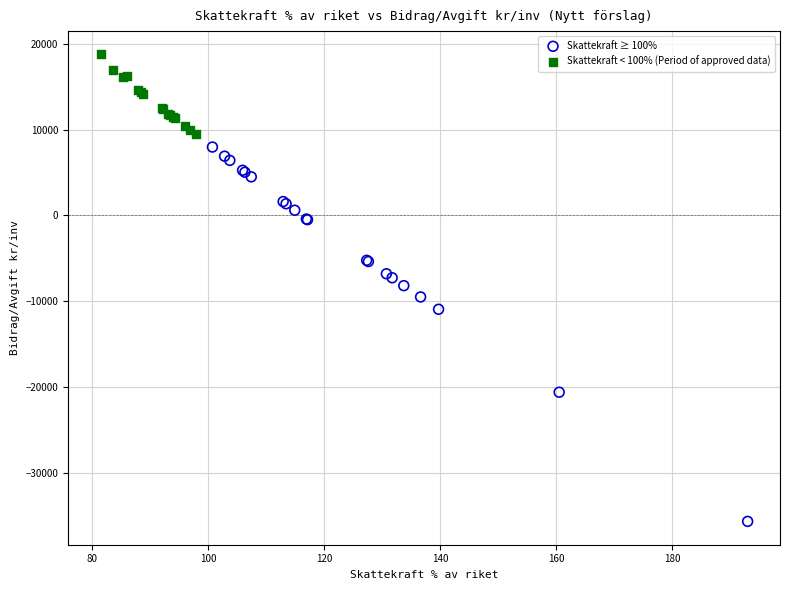

Which series contains the lowest Y value?

Skattekraft ≥ 100%